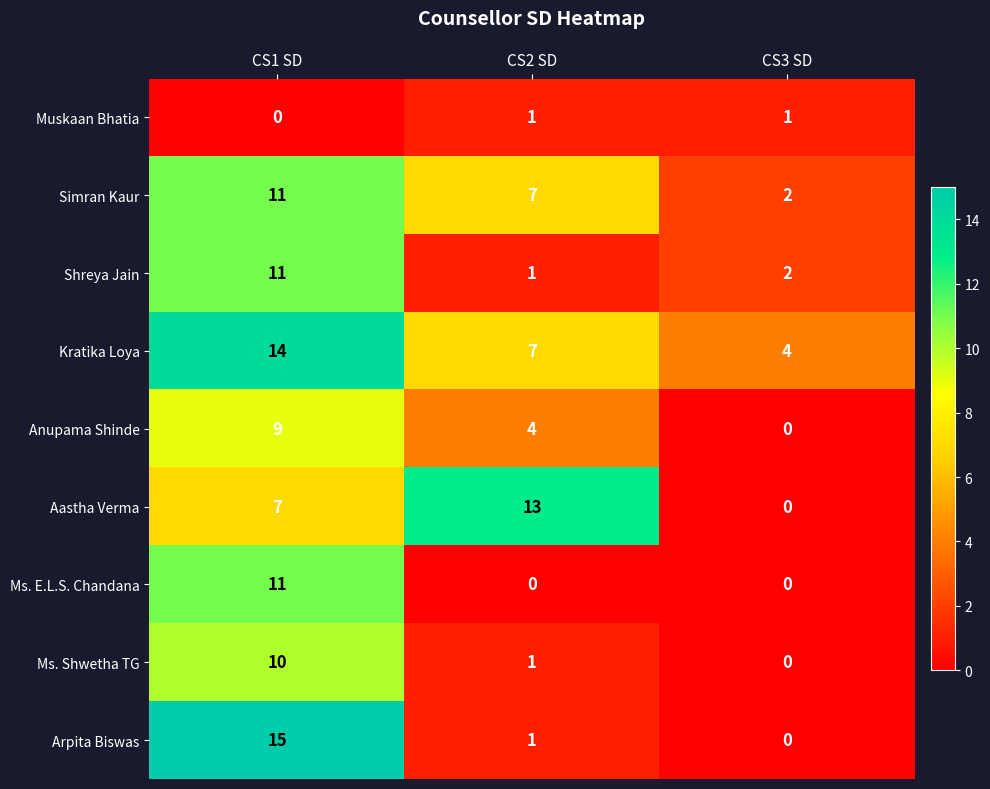

Reading left to right, list all the values displayed in this chart.

Muskaan Bhatia: CS1 SD=0	CS2 SD=1	CS3 SD=1
Simran Kaur: CS1 SD=11	CS2 SD=7	CS3 SD=2
Shreya Jain: CS1 SD=11	CS2 SD=1	CS3 SD=2
Kratika Loya: CS1 SD=14	CS2 SD=7	CS3 SD=4
Anupama Shinde: CS1 SD=9	CS2 SD=4	CS3 SD=0
Aastha Verma: CS1 SD=7	CS2 SD=13	CS3 SD=0
Ms. E.L.S. Chandana: CS1 SD=11	CS2 SD=0	CS3 SD=0
Ms. Shwetha TG: CS1 SD=10	CS2 SD=1	CS3 SD=0
Arpita Biswas: CS1 SD=15	CS2 SD=1	CS3 SD=0